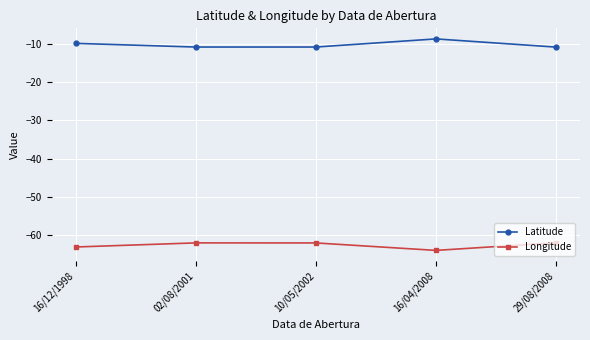

Is the value of Longitude at 02/08/2001 greater than the value of Latitude at 10/05/2002?

No